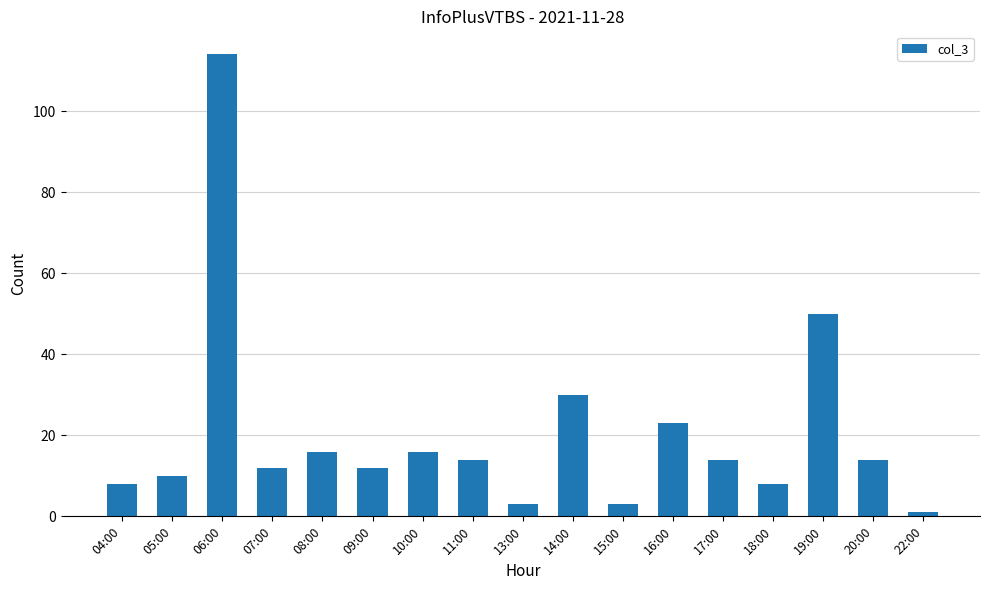

Is it true that the value at 17:00 is 23?

False